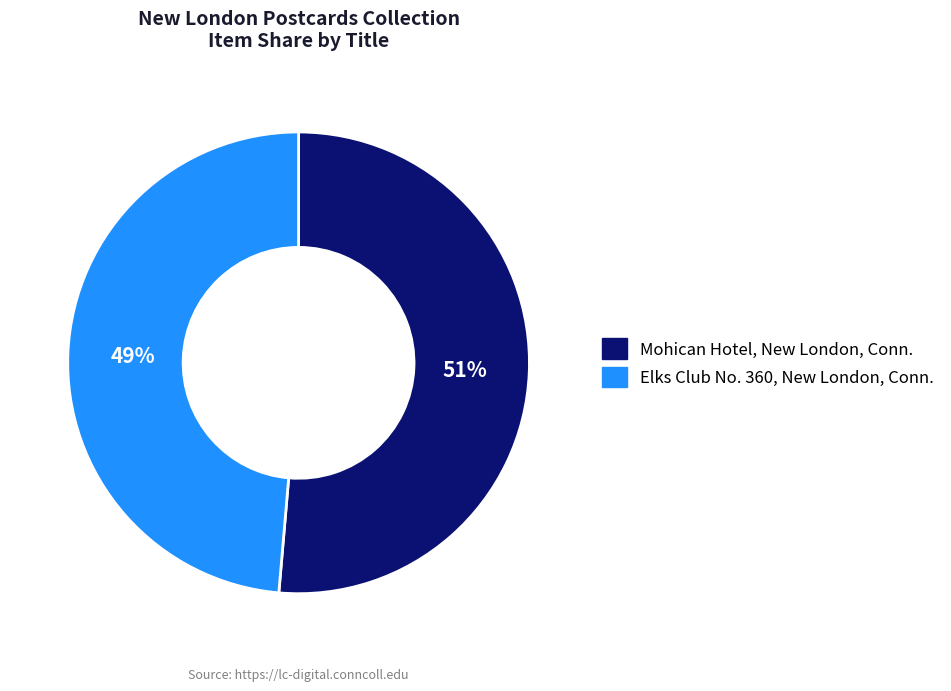

To the nearest percent, what percentage of the pie is Elks Club No. 360, New London, Conn.?

49%